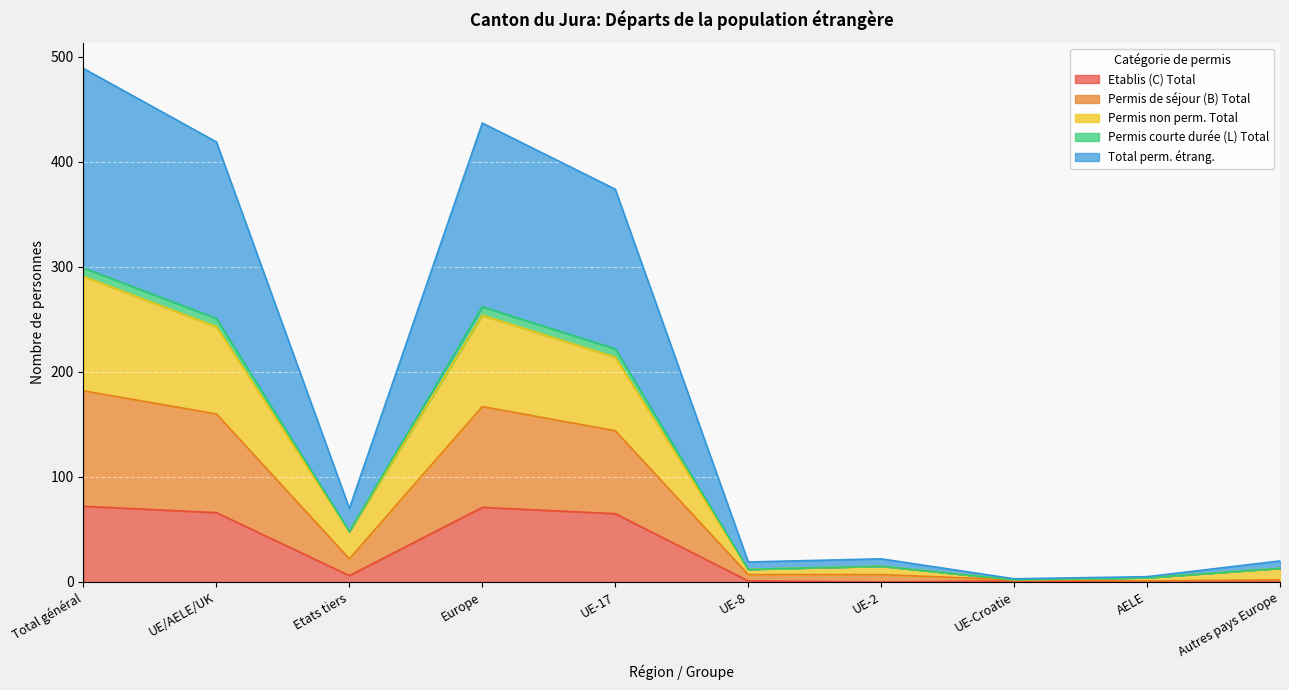

Is it true that Etablis (C) Total equals 115 at UE-17?

False